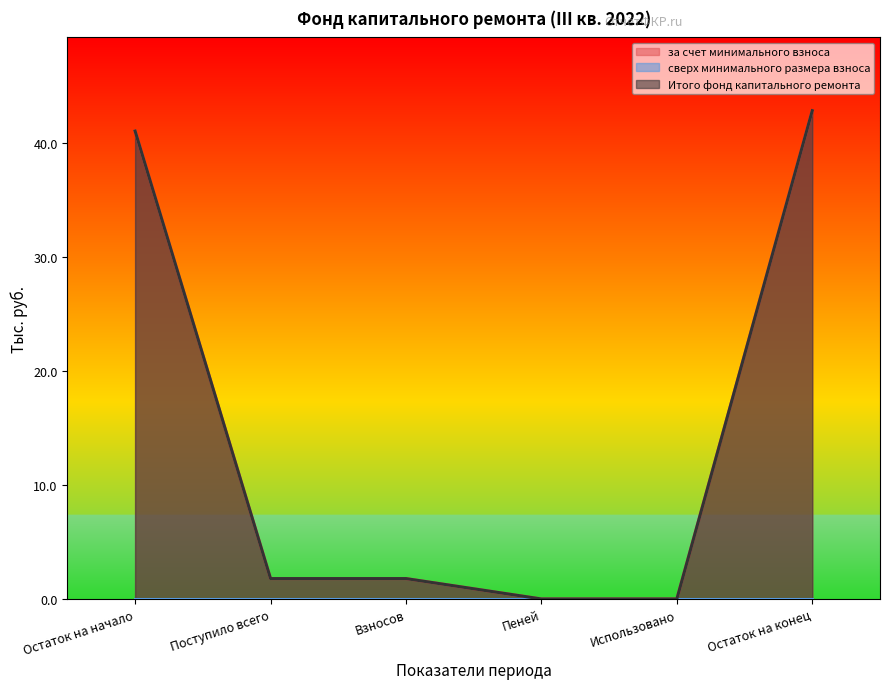

Which series has the largest total across all categories?

за счет минимального взноса